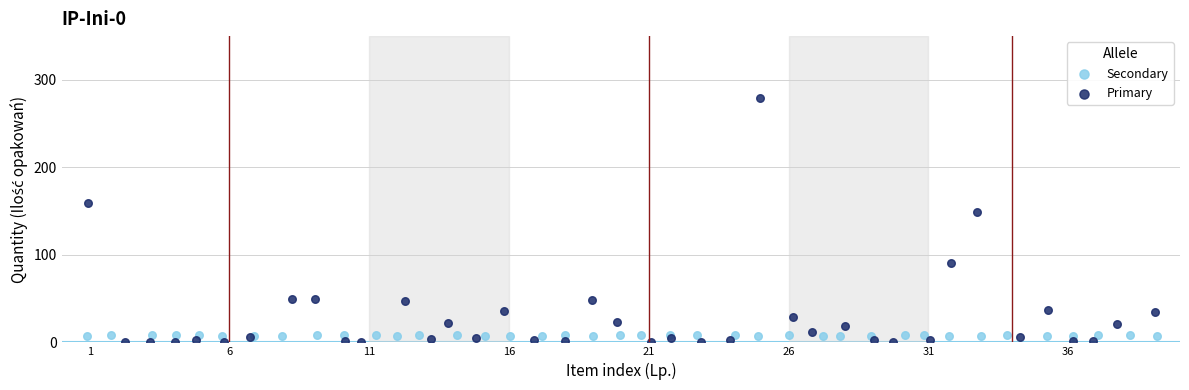

Which series reaches the minimum Y coordinate?

Primary